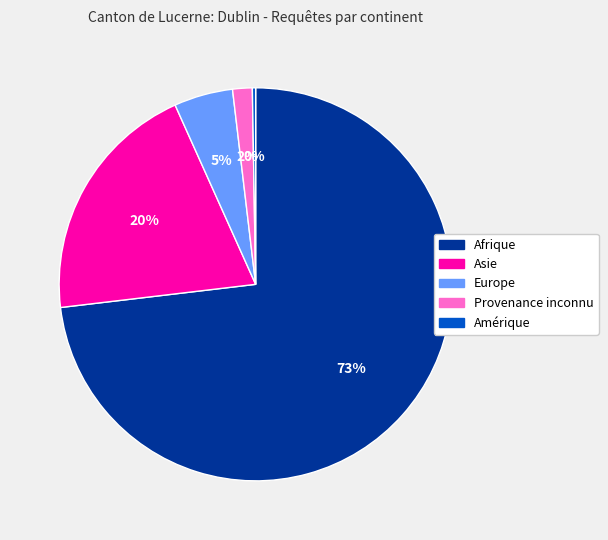

Which slice is the largest?

Afrique